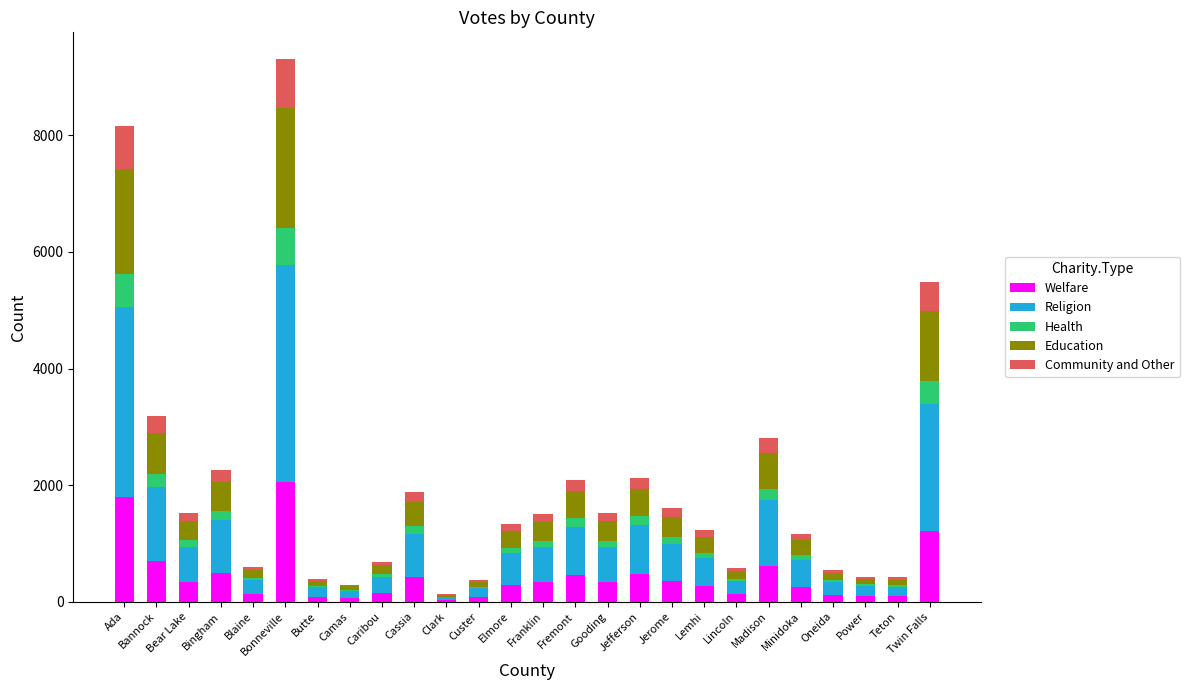

At which category is the sum across all series the highest?

Bonneville